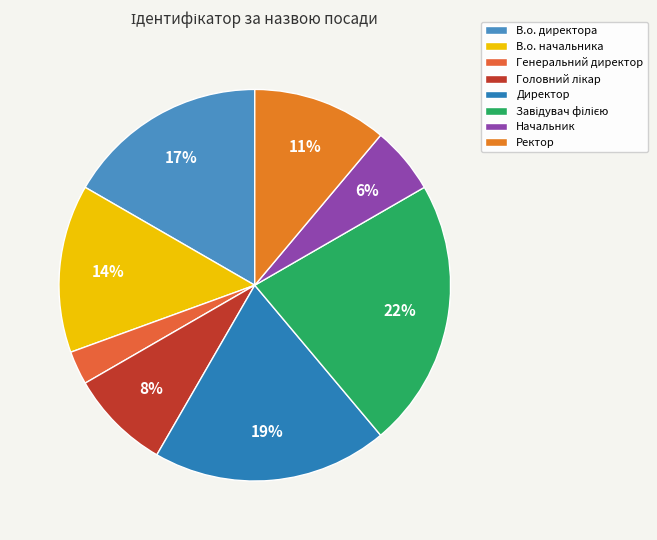

Is the sum of Ректор and Начальник greater than half?

No